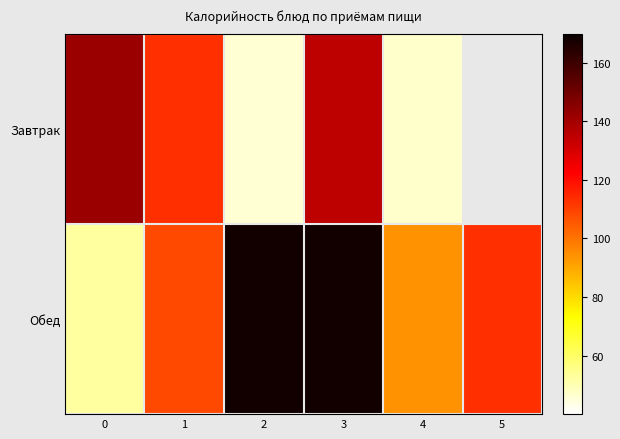

What is the spread (max minus min) of values at 4?

47.2